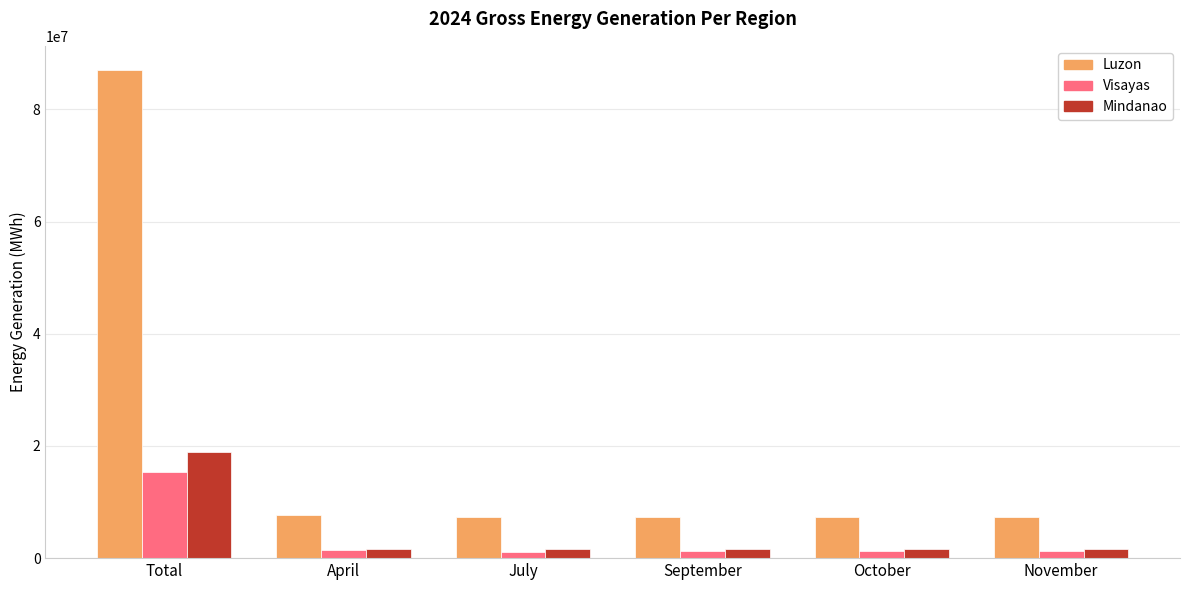

True or false: Luzon has a value of 3829240.3 at July.

False